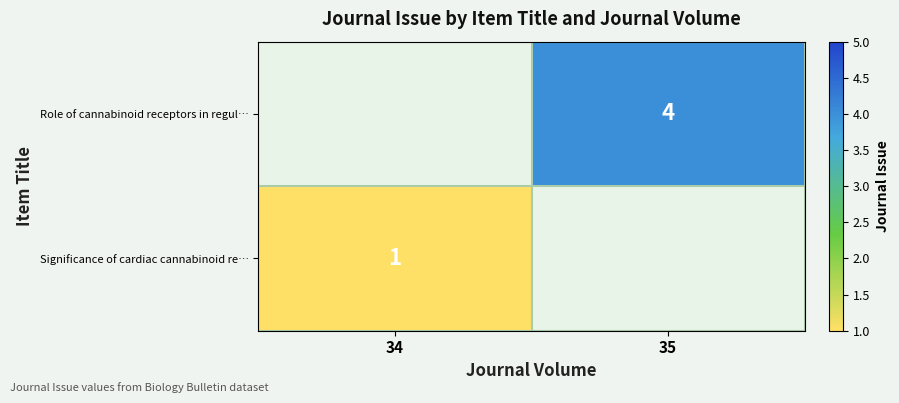

The Significance of cardiac cannabinoid re… series shows 1 at 34. True or false?

True